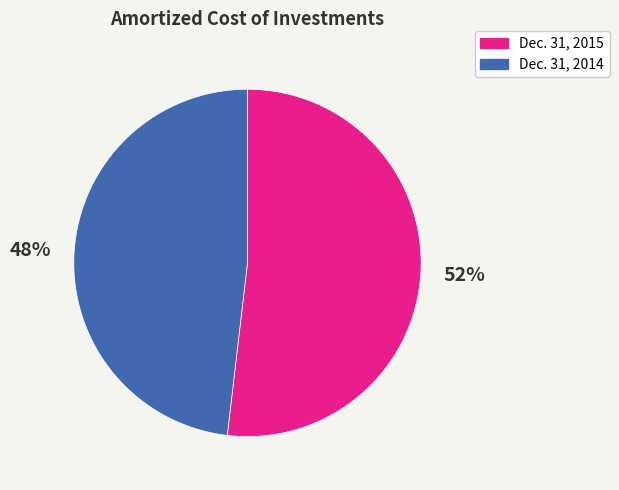

What is the smallest slice in the pie chart?

Dec. 31, 2014